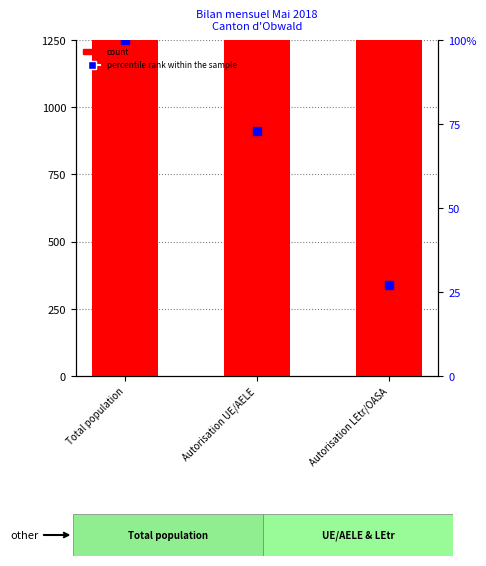

Which series has the widest spread of Y values?

count